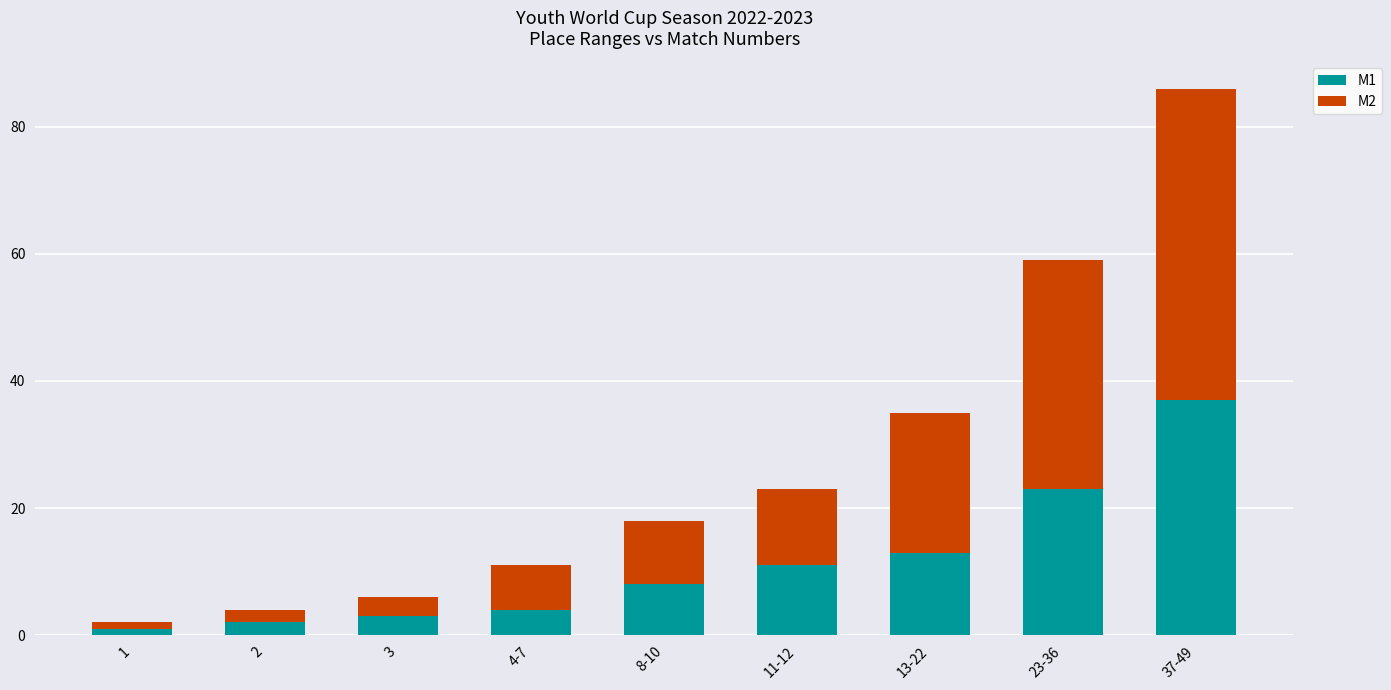

At which category is the sum across all series the highest?

37-49